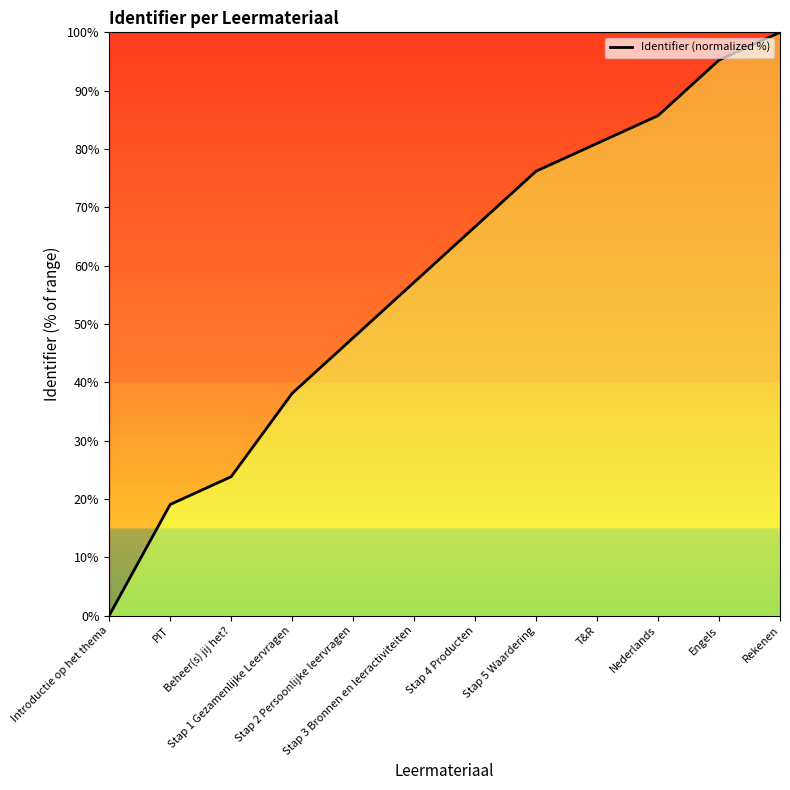

What position from the right is Rekenen?

1